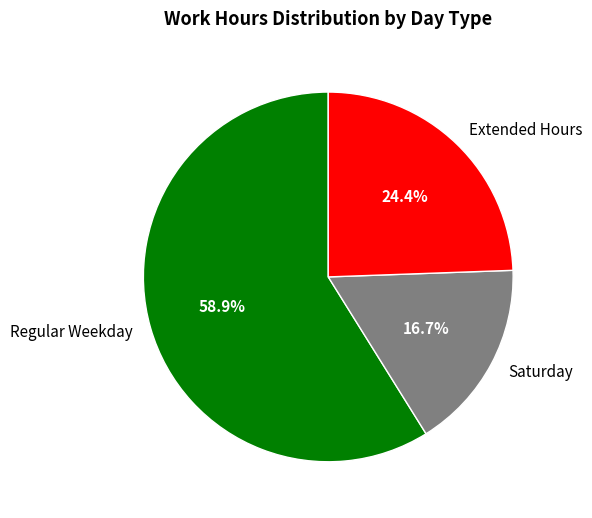

Combined, do Saturday and Regular Weekday account for over 50%?

Yes